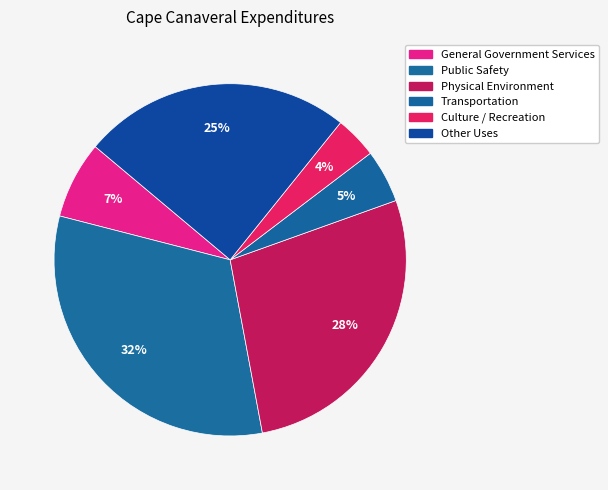

To the nearest percent, what is the combined percentage of Culture / Recreation and Public Safety?

36%